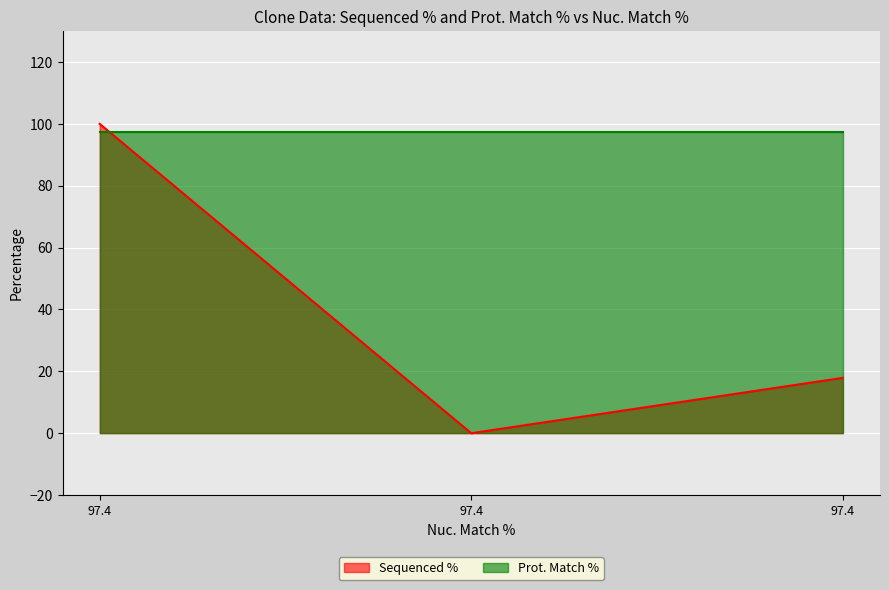

What is the difference between the maximum and second lowest values?

82.1